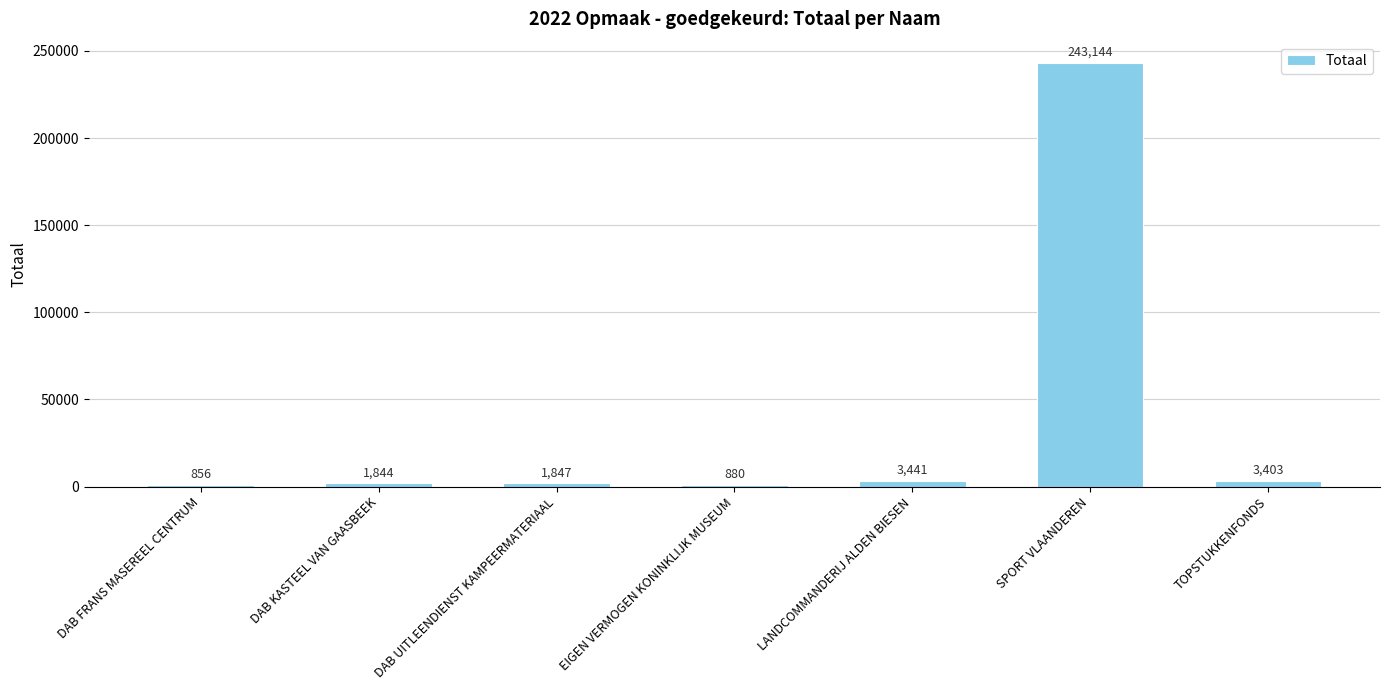

What is the sum of the values at DAB UITLEENDIENST KAMPEERMATERIAAL and DAB FRANS MASEREEL CENTRUM?

2703